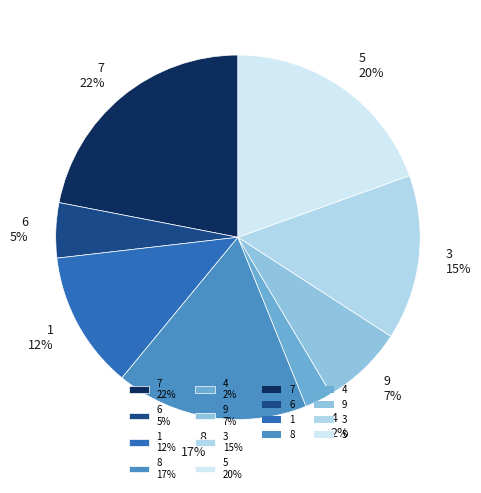

How many segments does this pie chart have?

8